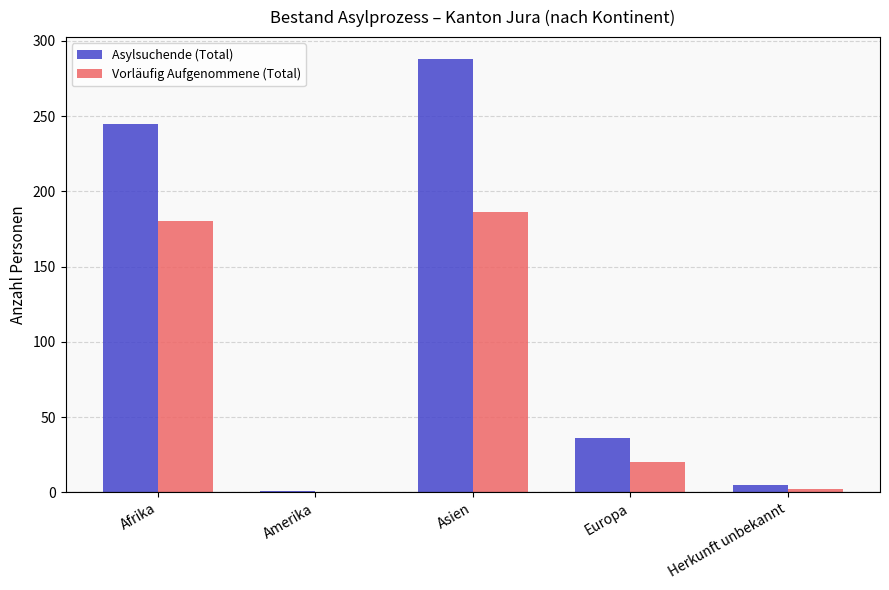

What is the maximum value shown in the chart?

288